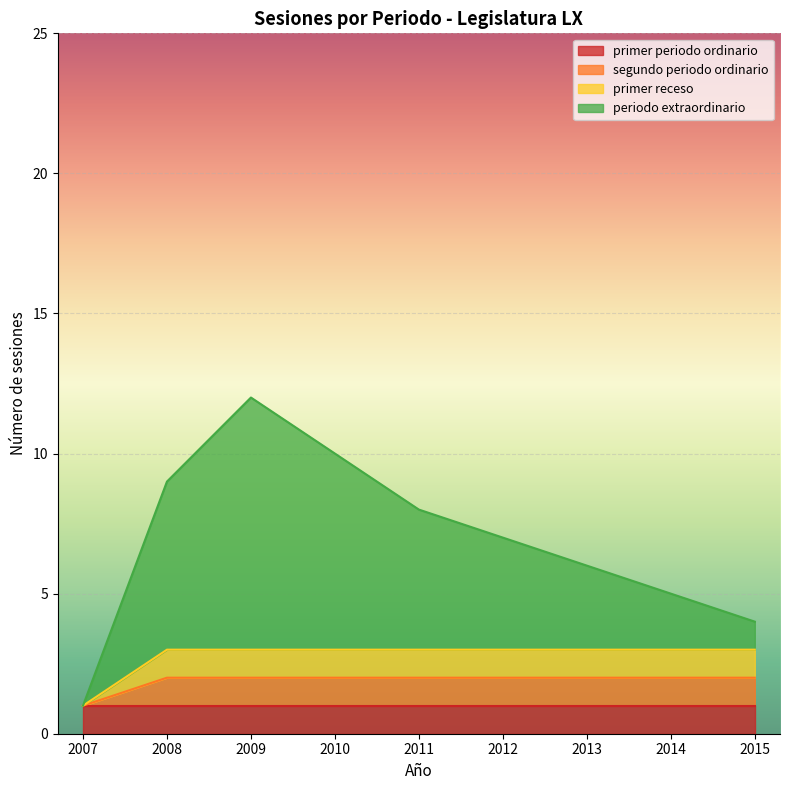

Is it true that primer periodo ordinario equals 3 at 2008?

False